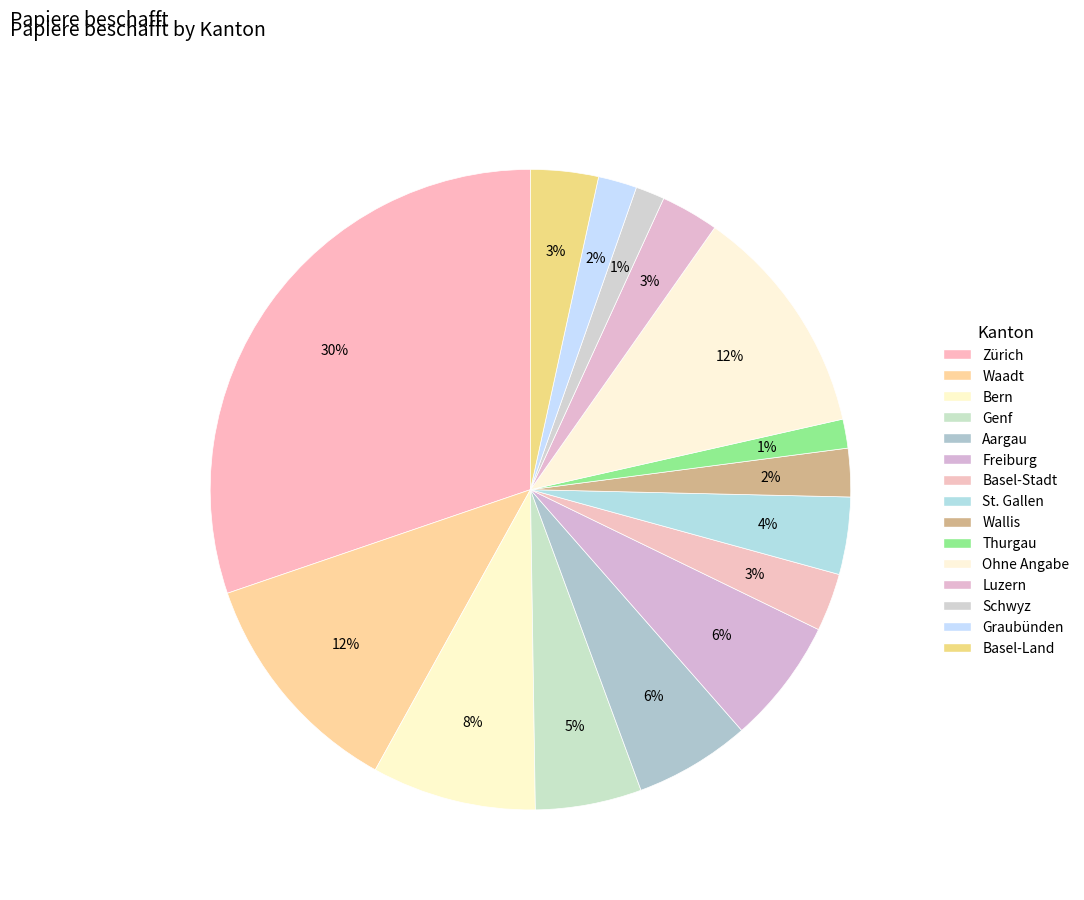

Which slice is the smallest?

Thurgau